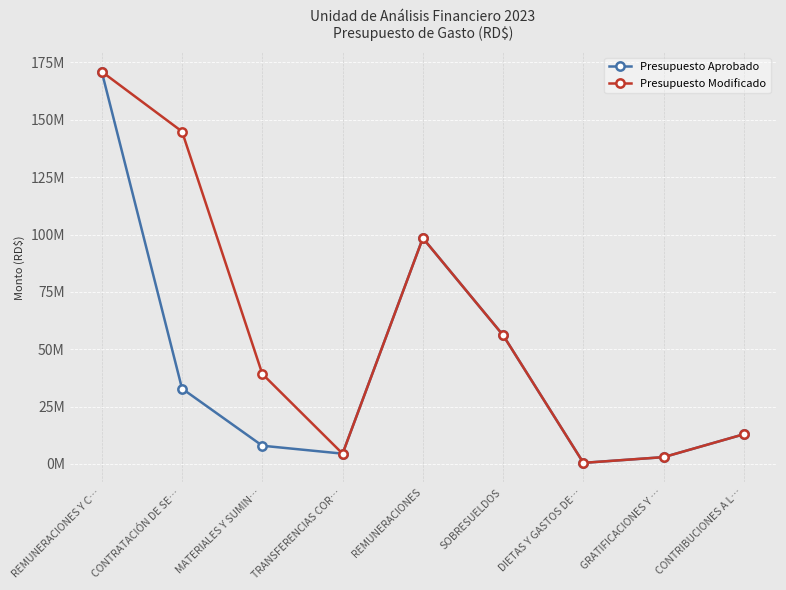

True or false: Presupuesto Modificado and Presupuesto Aprobado cross at least once.

False